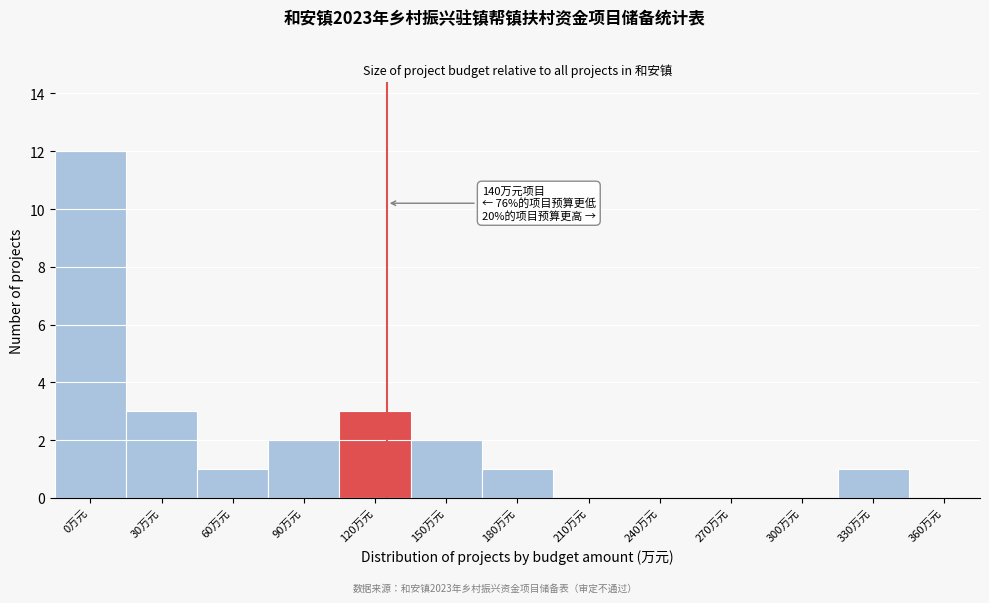

Reading left to right, what are all the values shown in this chart?

0万元=12	30万元=3	60万元=1	90万元=2	120万元=3	150万元=2	180万元=1	210万元=0	240万元=0	270万元=0	300万元=0	330万元=1	360万元=0